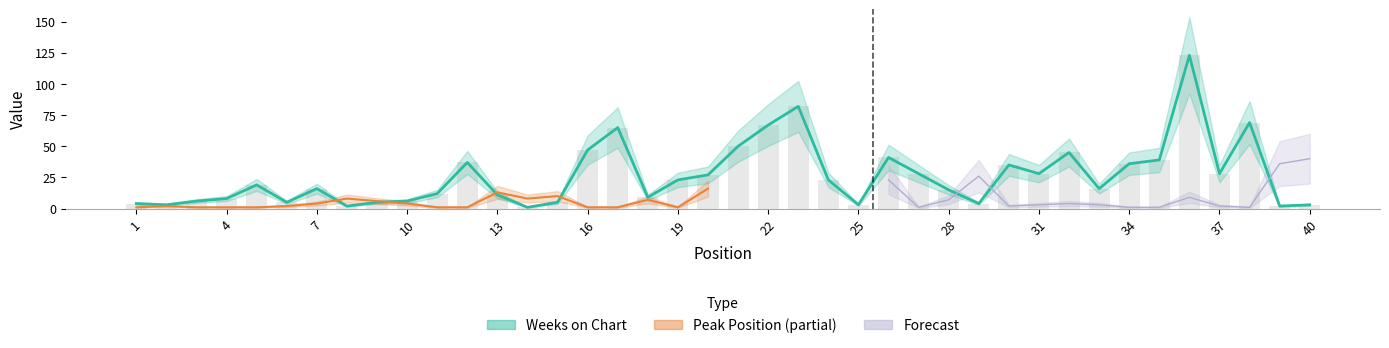

Are the bars horizontal?

No